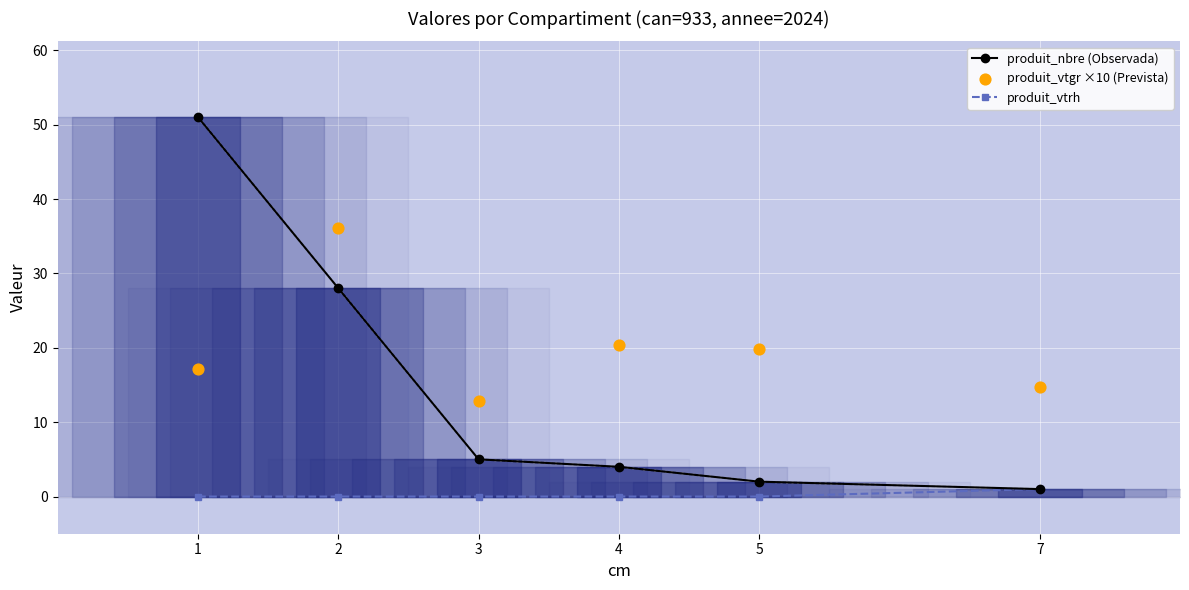

What are all the series names shown in the legend?

produit_nbre (Observada), produit_vtrh, produit_vtgr ×10 (Prevista)